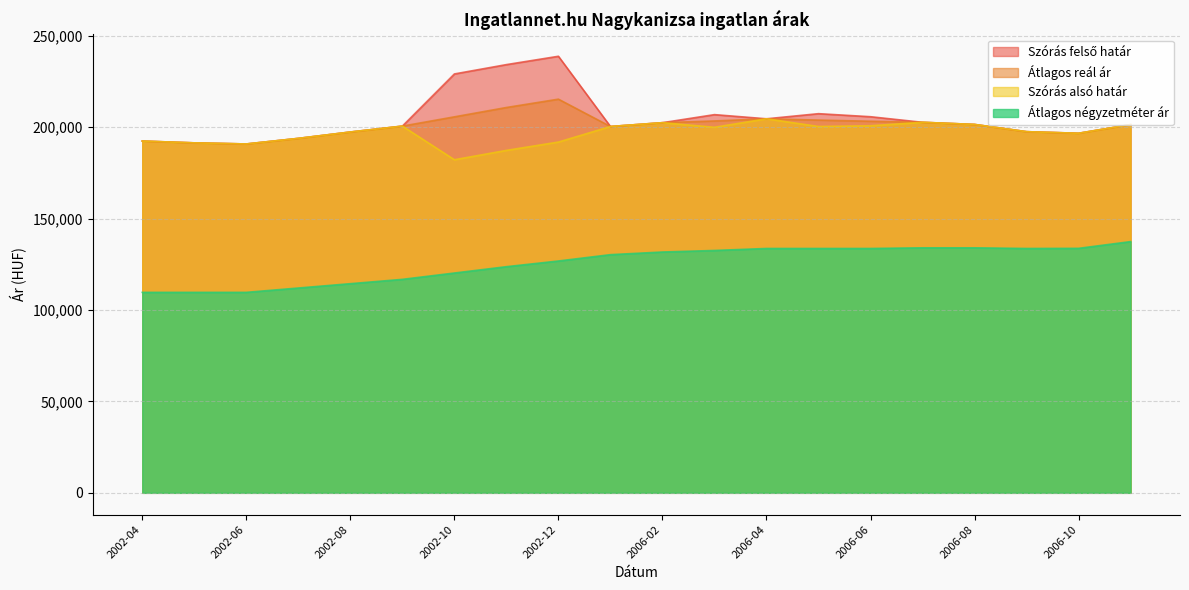

True or false: Szórás felső határ has more than 2 points higher than both neighbors.

True